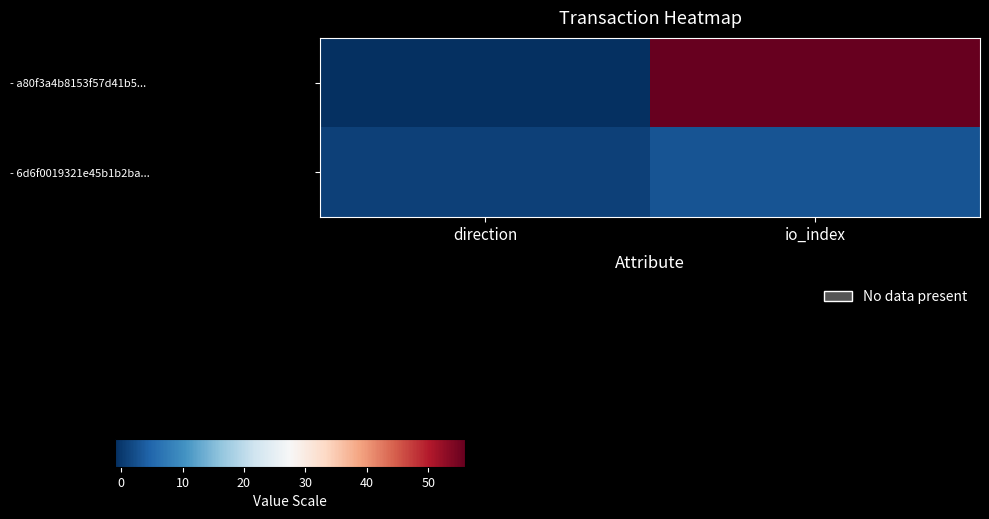

Between io_index and direction, which is larger?

io_index